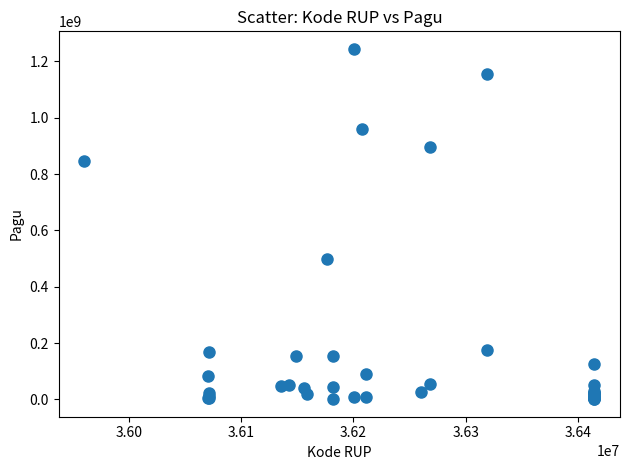

What Y value in the scatter plot is closest to 622840000?

499932000